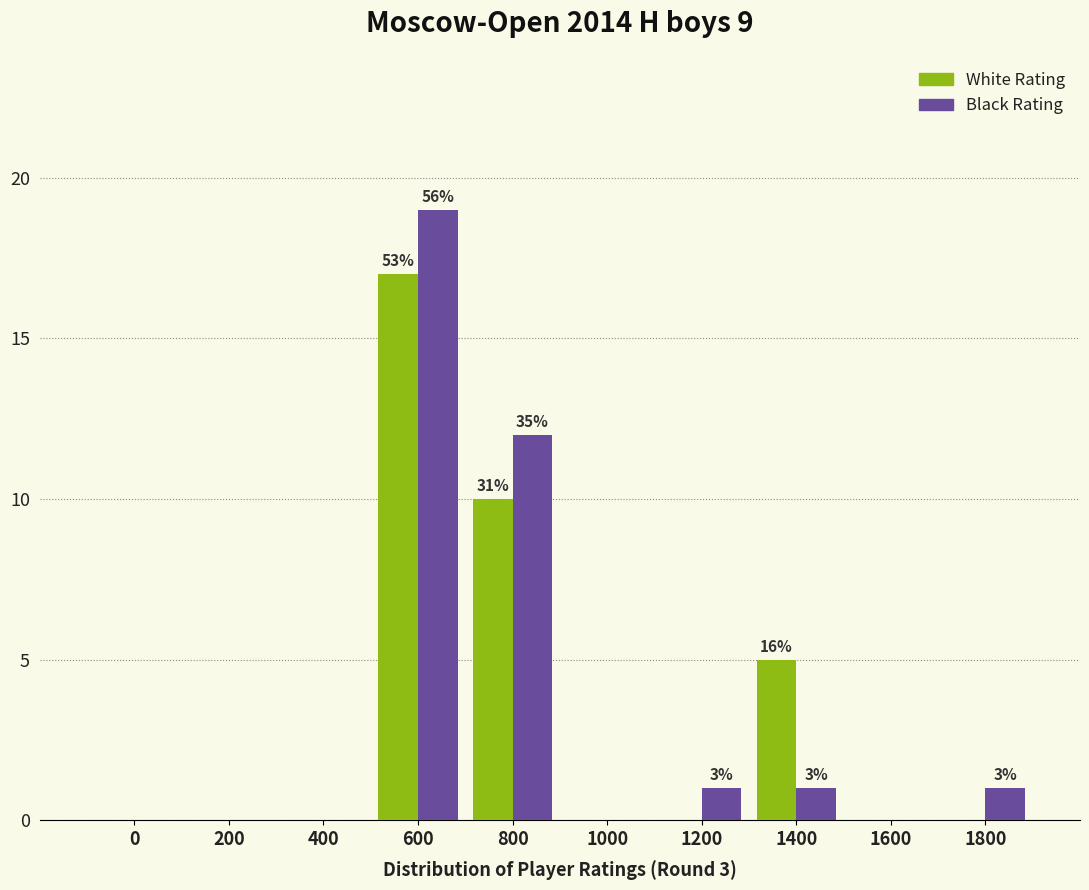

Reading right to left, what are all the values shown in this chart?

White Rating: 1800=0	1600=0	1400=5	1200=0	1000=0	800=10	600=17	400=0	200=0	0=0
Black Rating: 1800=1	1600=0	1400=1	1200=1	1000=0	800=12	600=19	400=0	200=0	0=0